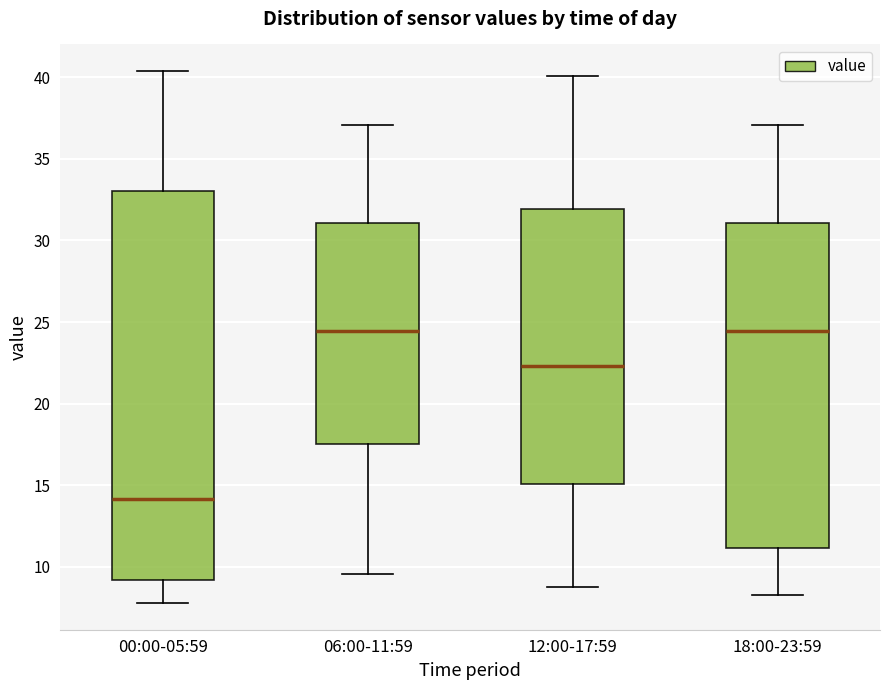

Which box is the tallest, from its lower edge to its upper edge?

00:00-05:59